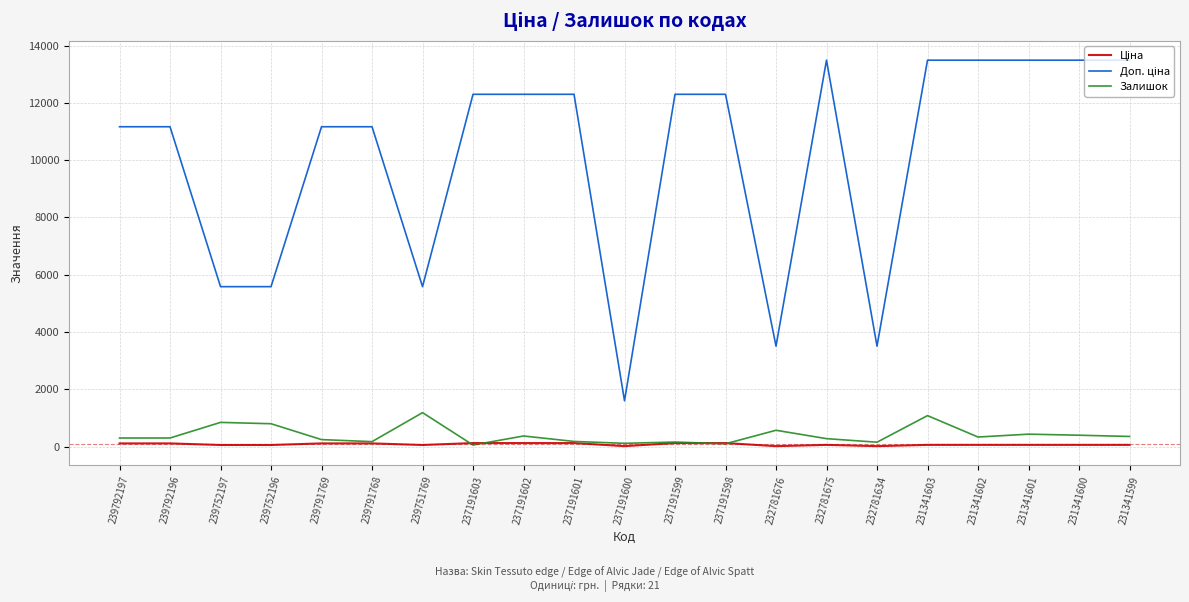

Is this an area chart (filled region under the line)?

No